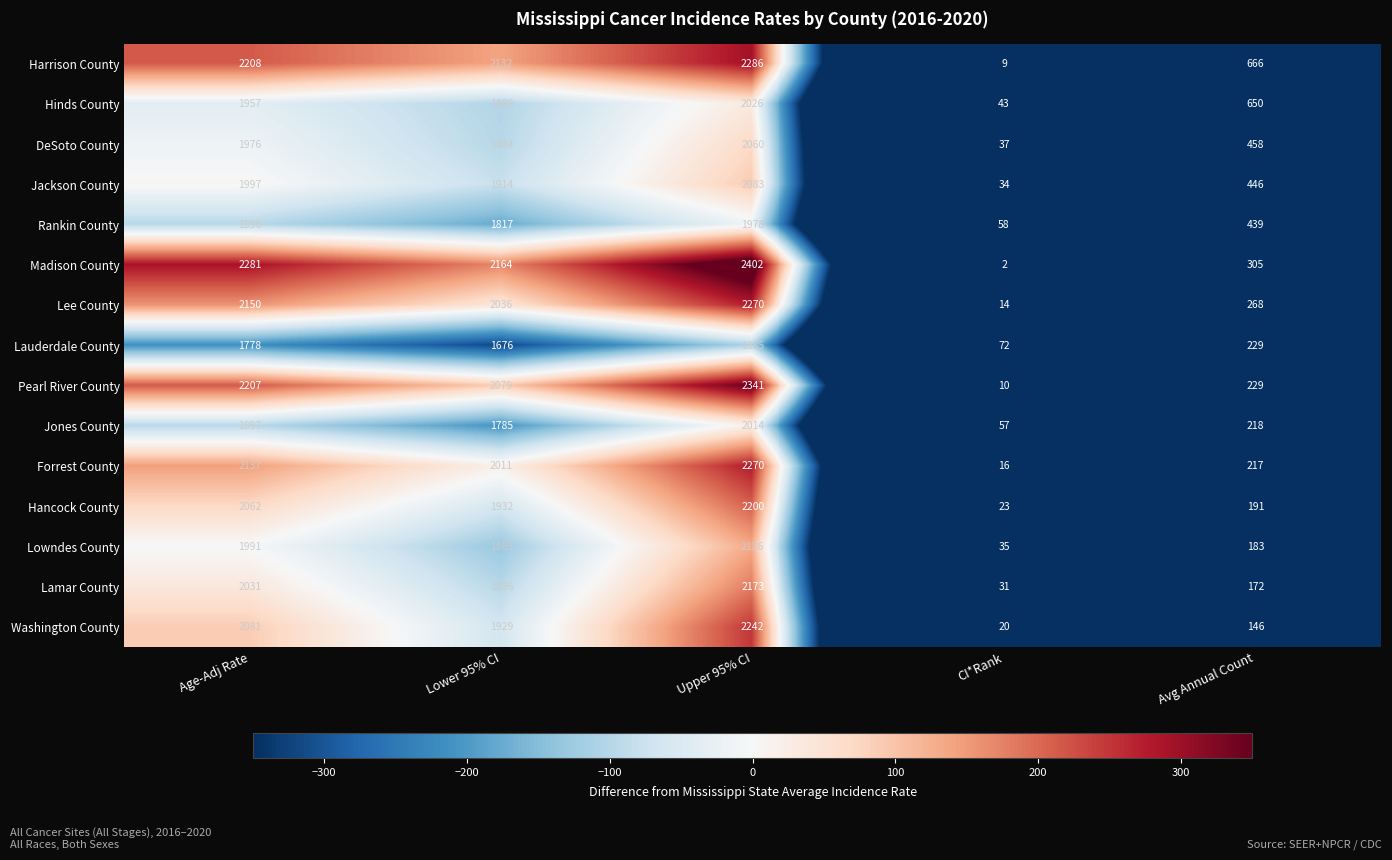

What is the total value across all series at Lower 95% CI?

29017